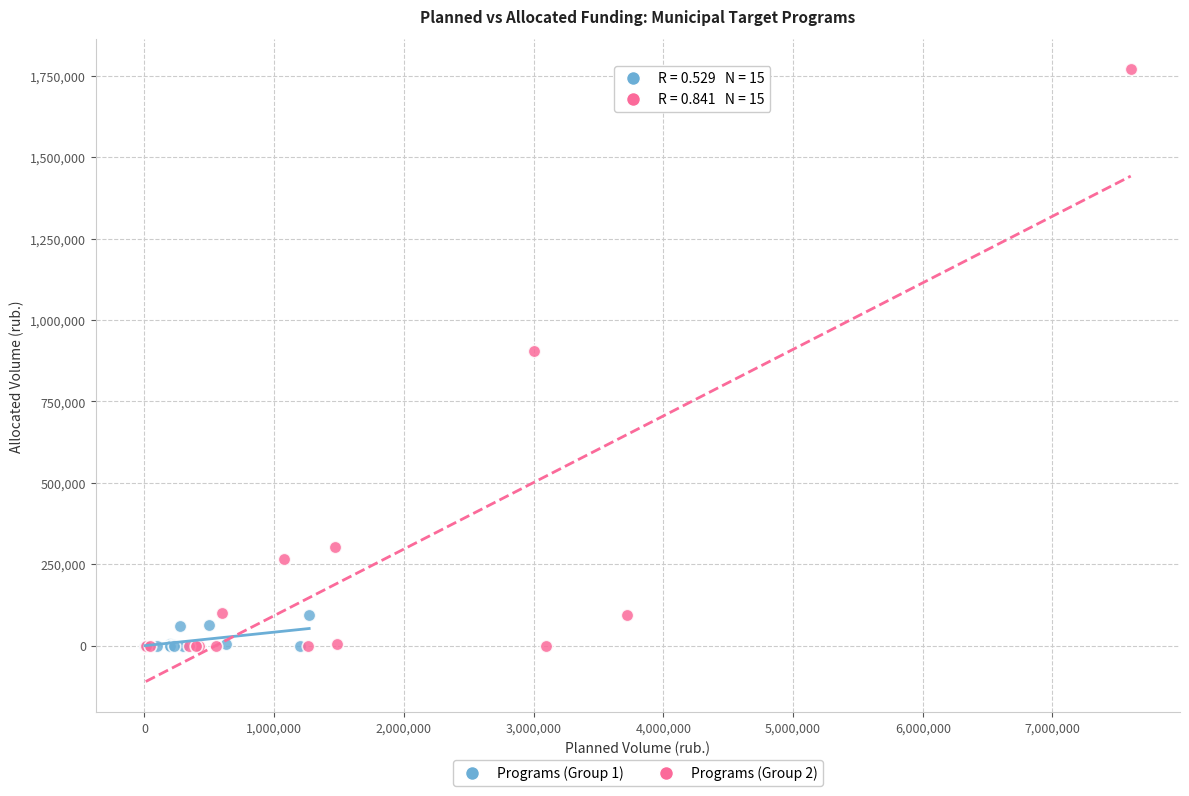

Which series contains the highest Y value?

Programs (Group 2)